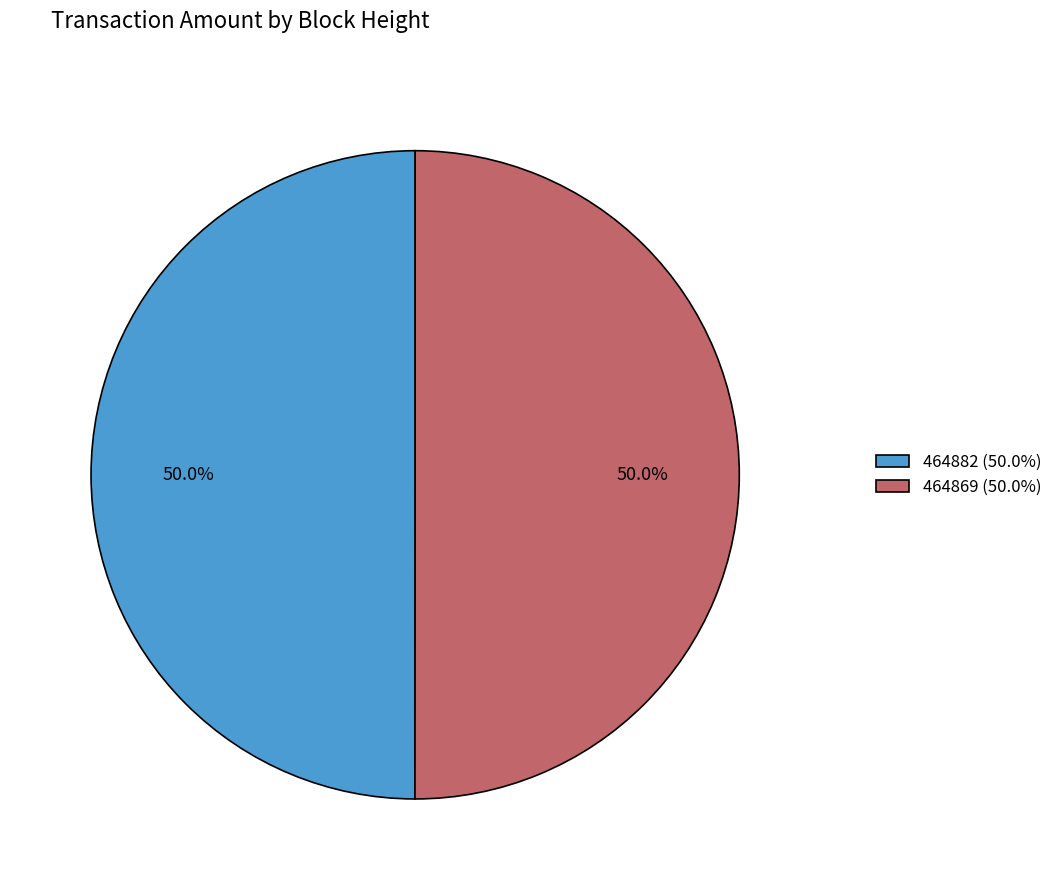

What percentage do 464869 (50.0%) and 464882 (50.0%) together represent?

100.0%